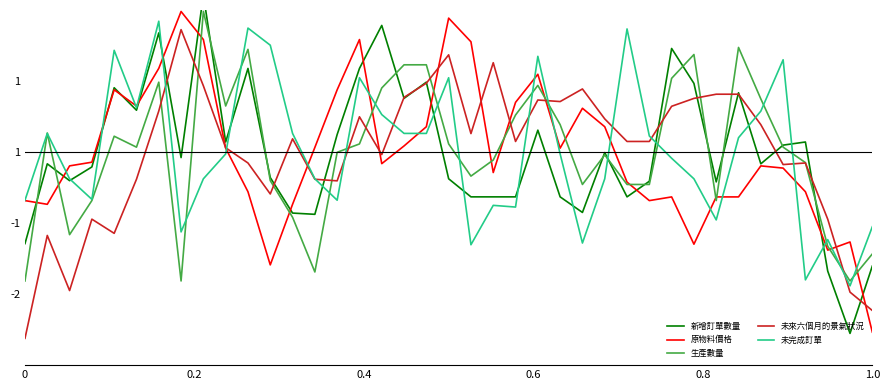

True or false: 原物料價格 and 新增訂單數量 intersect in this chart.

True